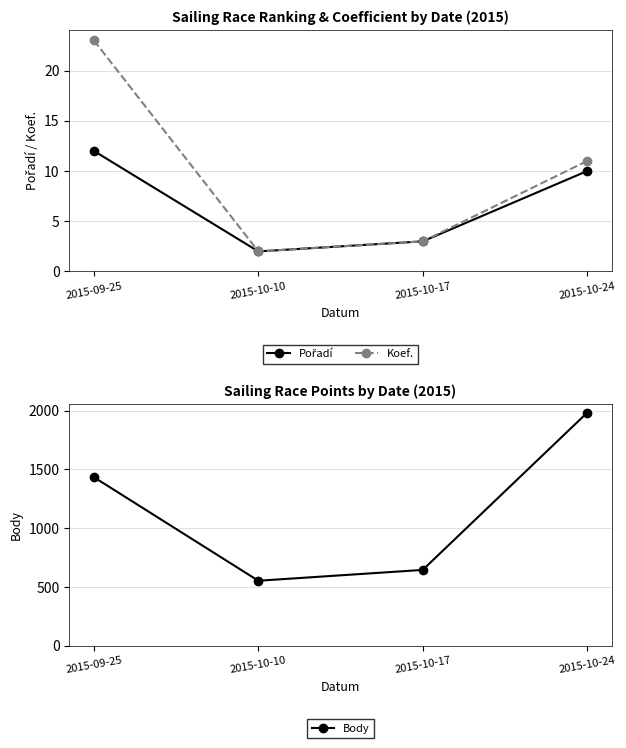

Reading left to right, extract all data points from this chart.

Pořadí: 12	2	3	10
Koef.: 23	2	3	11
Body: 1434	554	646	1982